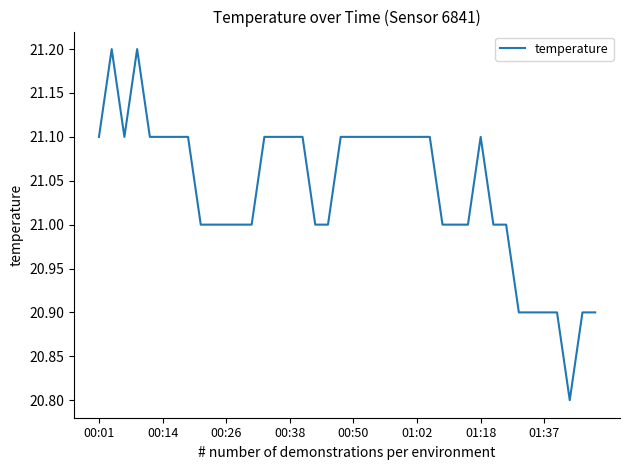

True or false: the data has more than 1 interior local peaks.

True